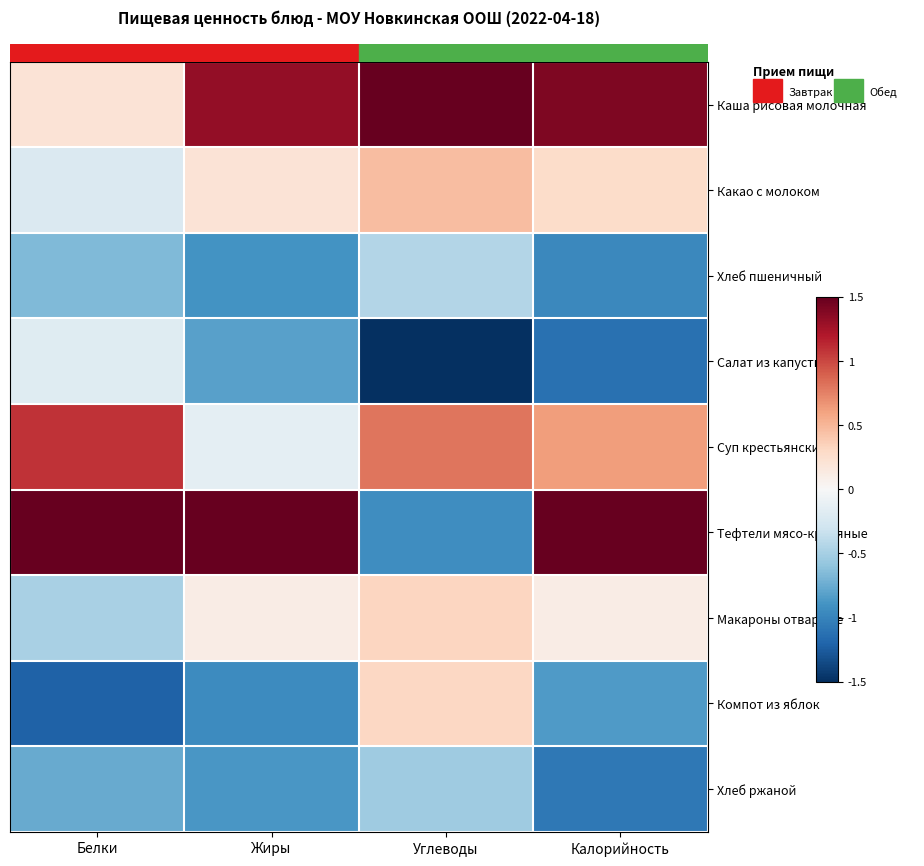

Between Углеводы and Калорийность, which is larger?

Углеводы